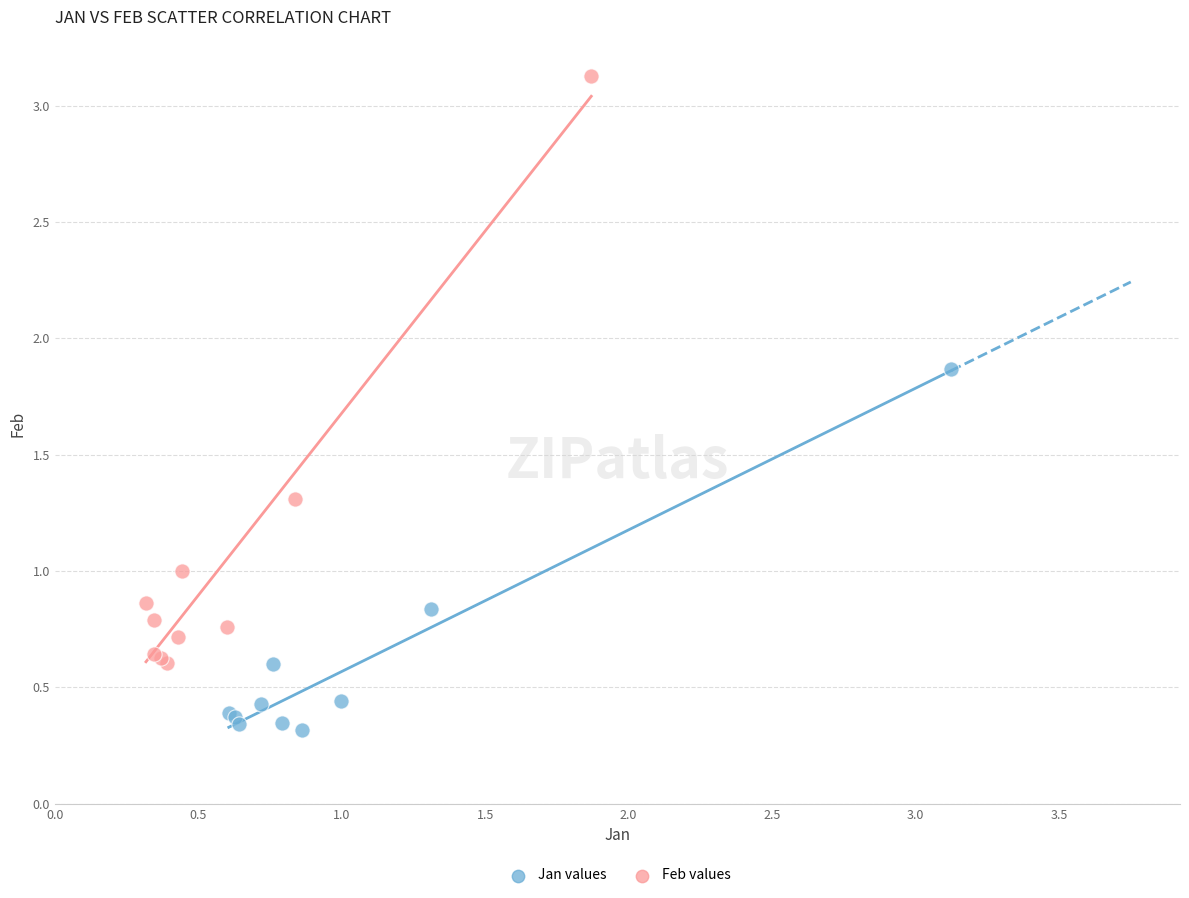

Which series contains the highest Y value?

Feb values